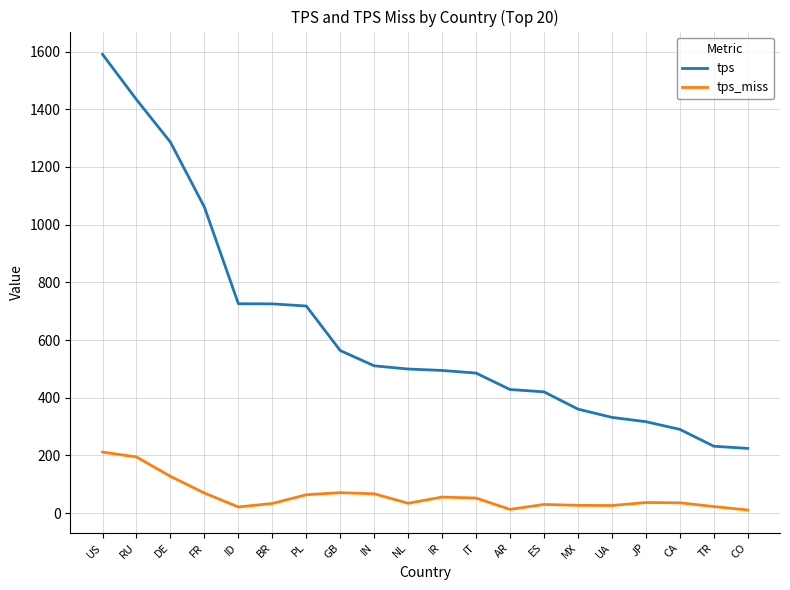

At which label does tps reach its peak?

US